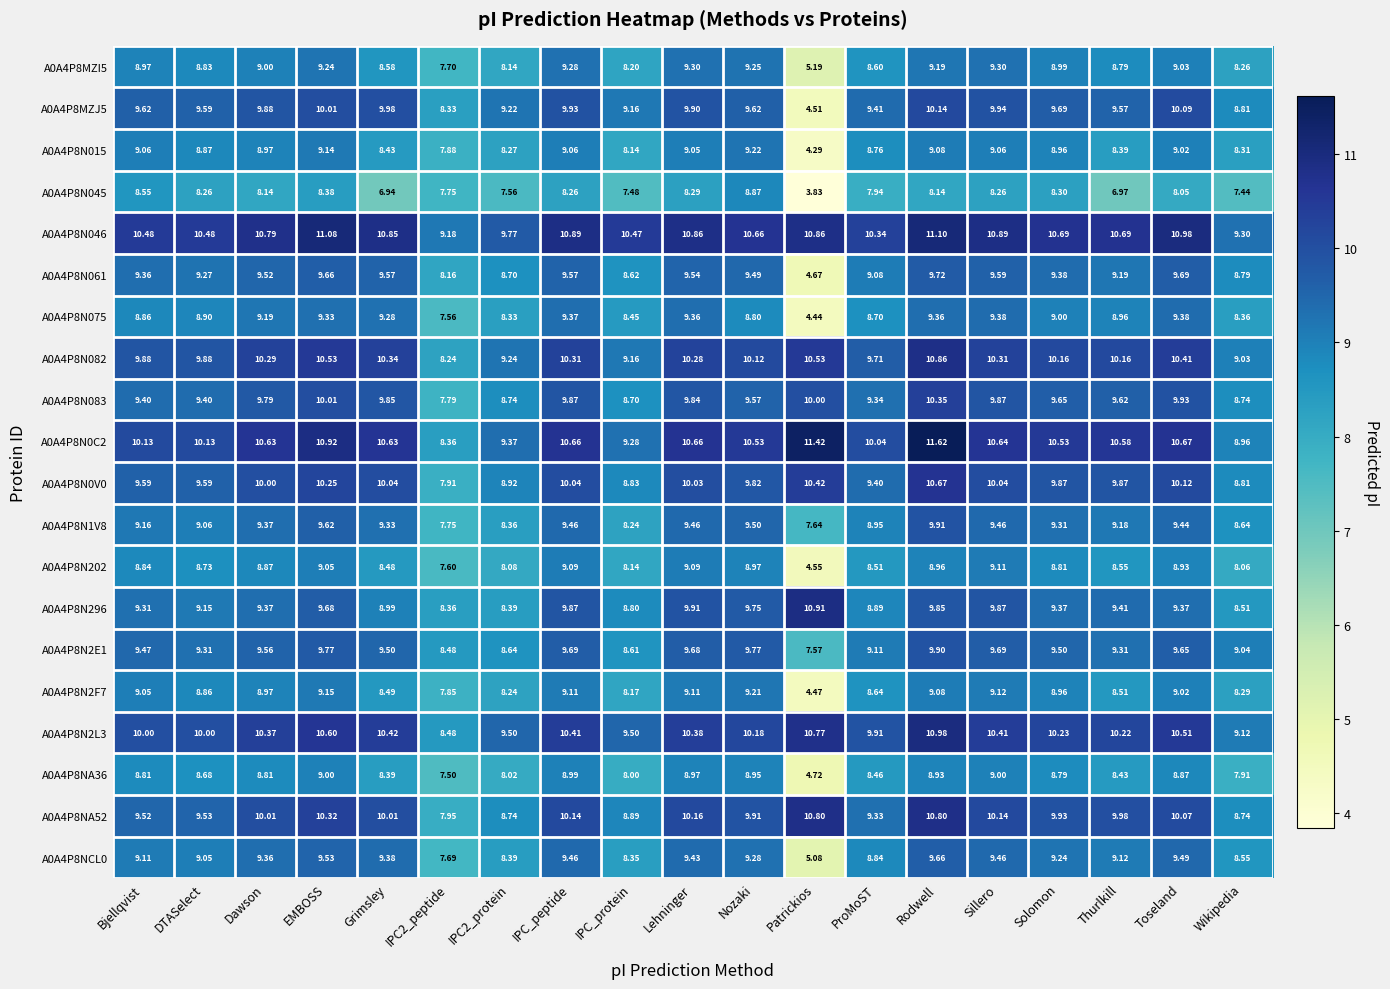

What is the total value across all series at DTASelect?

185.6